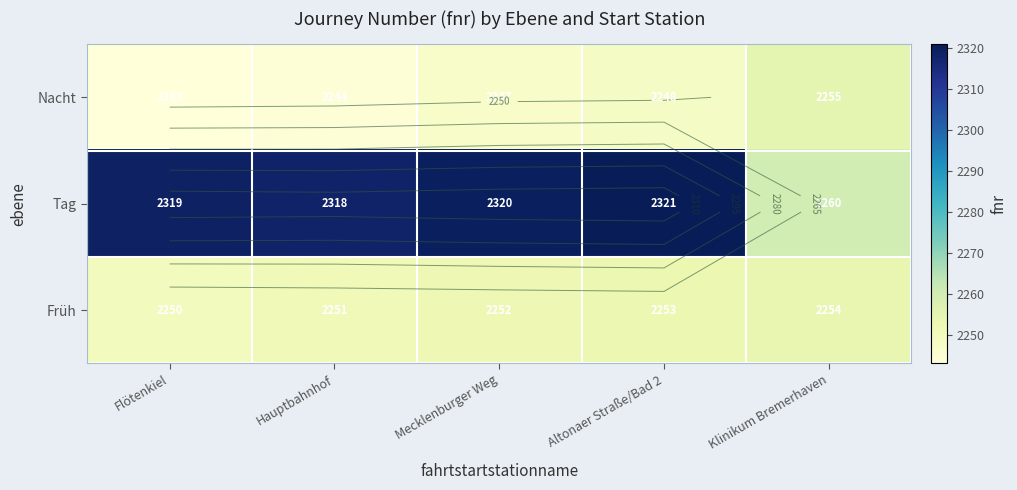

How many data points in Nacht are less than 2247?

2